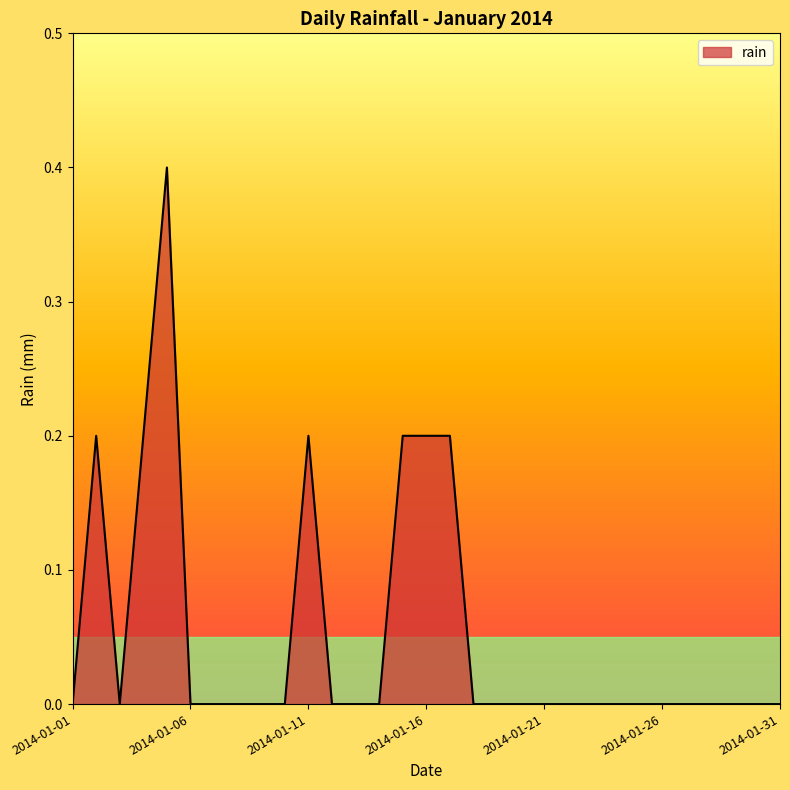

What is the difference between the maximum and minimum values?

0.4